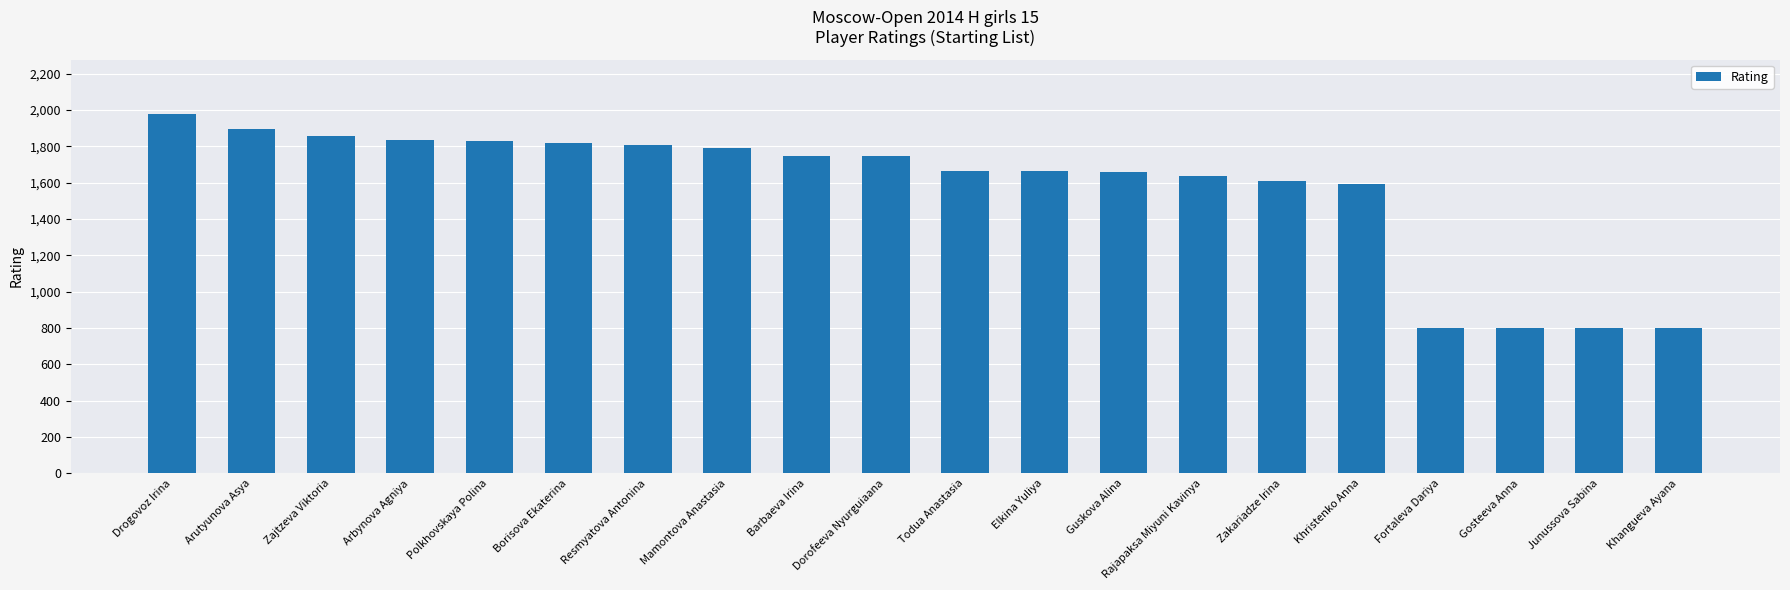

Which label corresponds to the largest value in the chart?

Drogovoz Irina